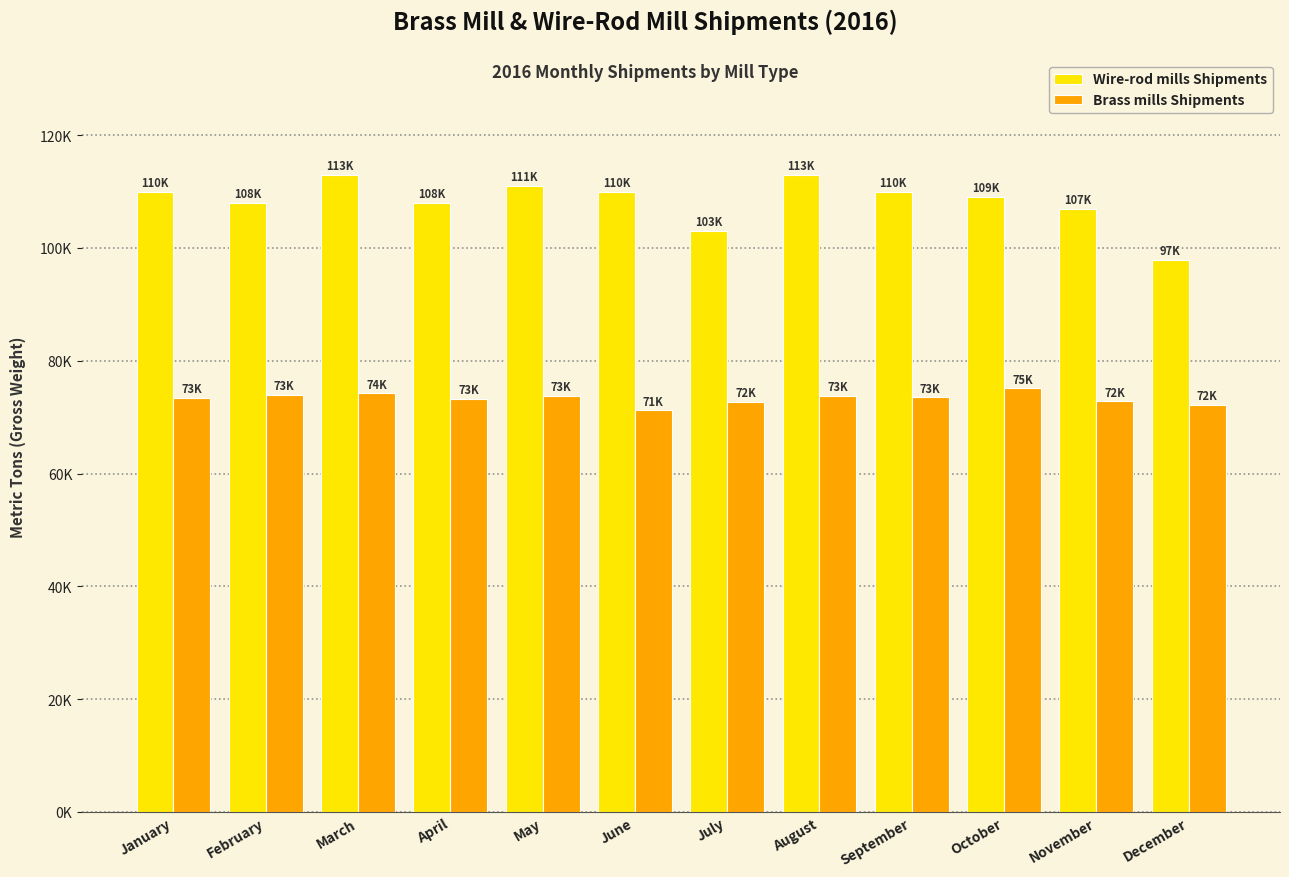

What are all the series names shown in the legend?

Wire-rod mills Shipments, Brass mills Shipments